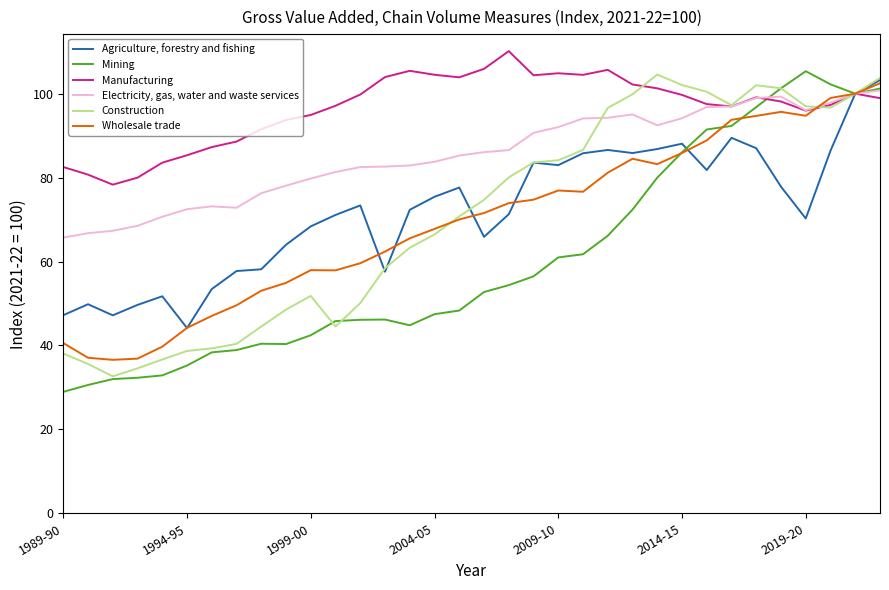

List the series in order of their peak value, lowest first.

Electricity, gas, water and waste services, Wholesale trade, Agriculture, forestry and fishing, Construction, Mining, Manufacturing